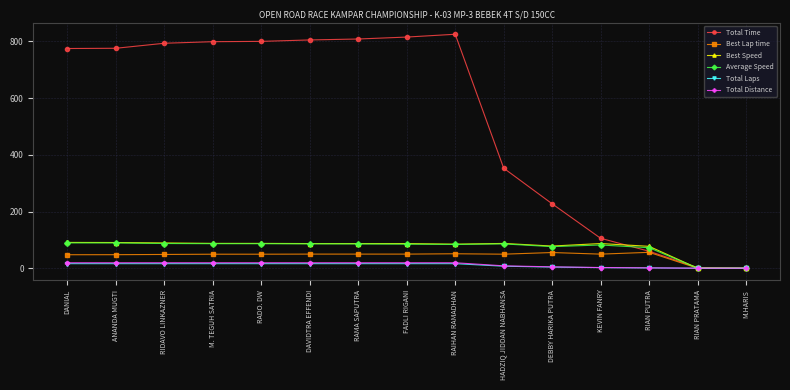

At how many categories does at least one series exceed 91?

12